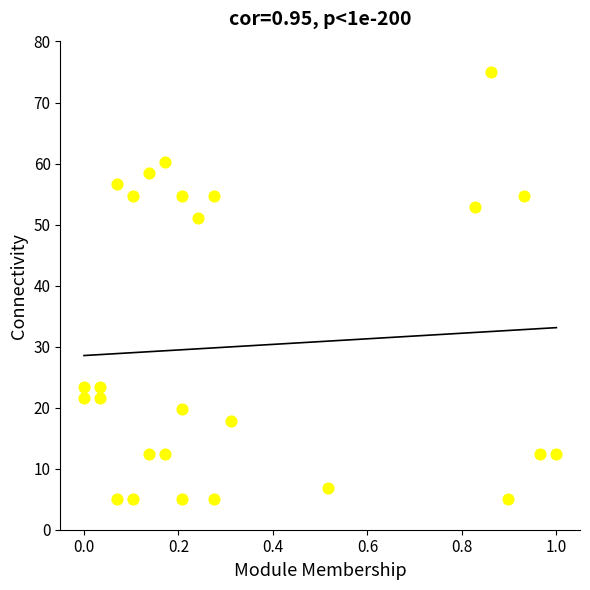

What is the range of Y values (max minus min)?

70.0